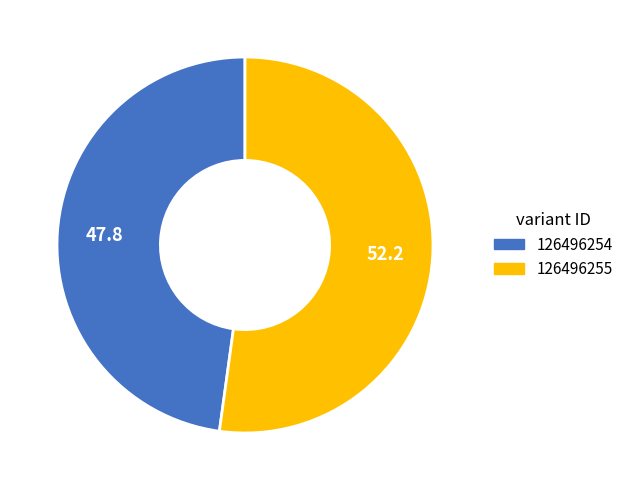

Count the number of slices in the pie.

2